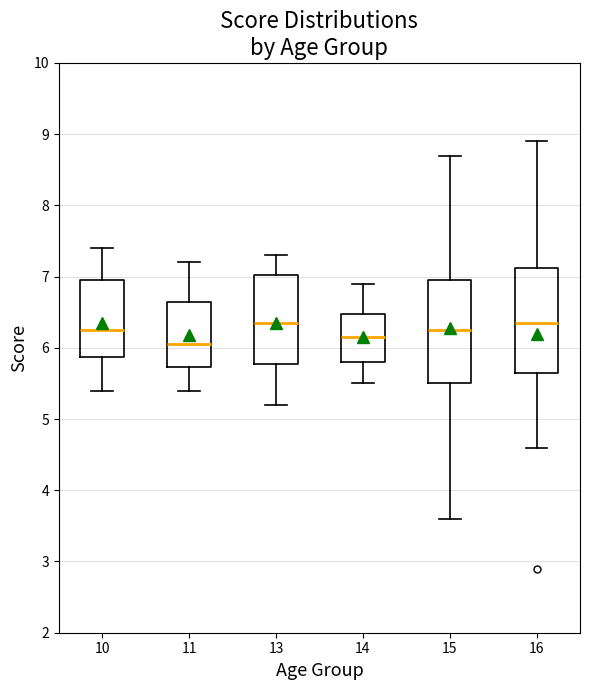

Reading left to right, read every box against the y-axis: the position of its median line, the range the box covers, and the ends of its whiskers. The values are not printed on the chart, so give them approximately, as read against the axis.

10: median 6.3, box 5.9 to 7.0, whiskers 5.4 to 7.4
11: median 6.1, box 5.7 to 6.7, whiskers 5.4 to 7.2
13: median 6.4, box 5.8 to 7.0, whiskers 5.2 to 7.3
14: median 6.2, box 5.8 to 6.5, whiskers 5.5 to 6.9
15: median 6.3, box 5.5 to 7.0, whiskers 3.6 to 8.7
16: median 6.4, box 5.7 to 7.1, whiskers 4.6 to 8.9